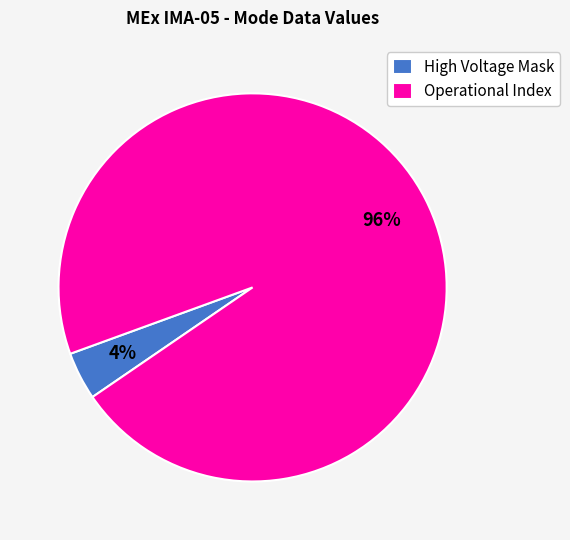

Which slice is the smallest?

High Voltage Mask